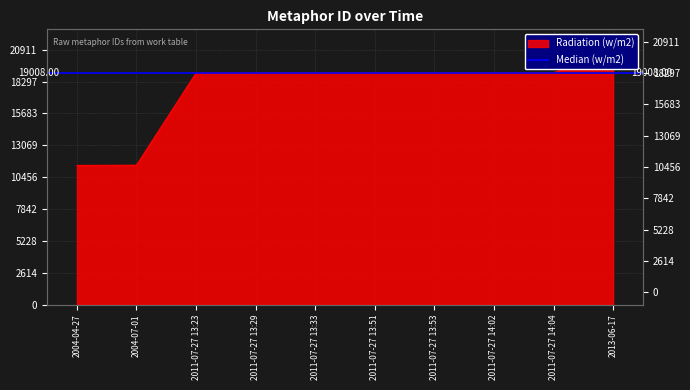

What is the label of the 3rd point from the left?

2011-07-27 13:23